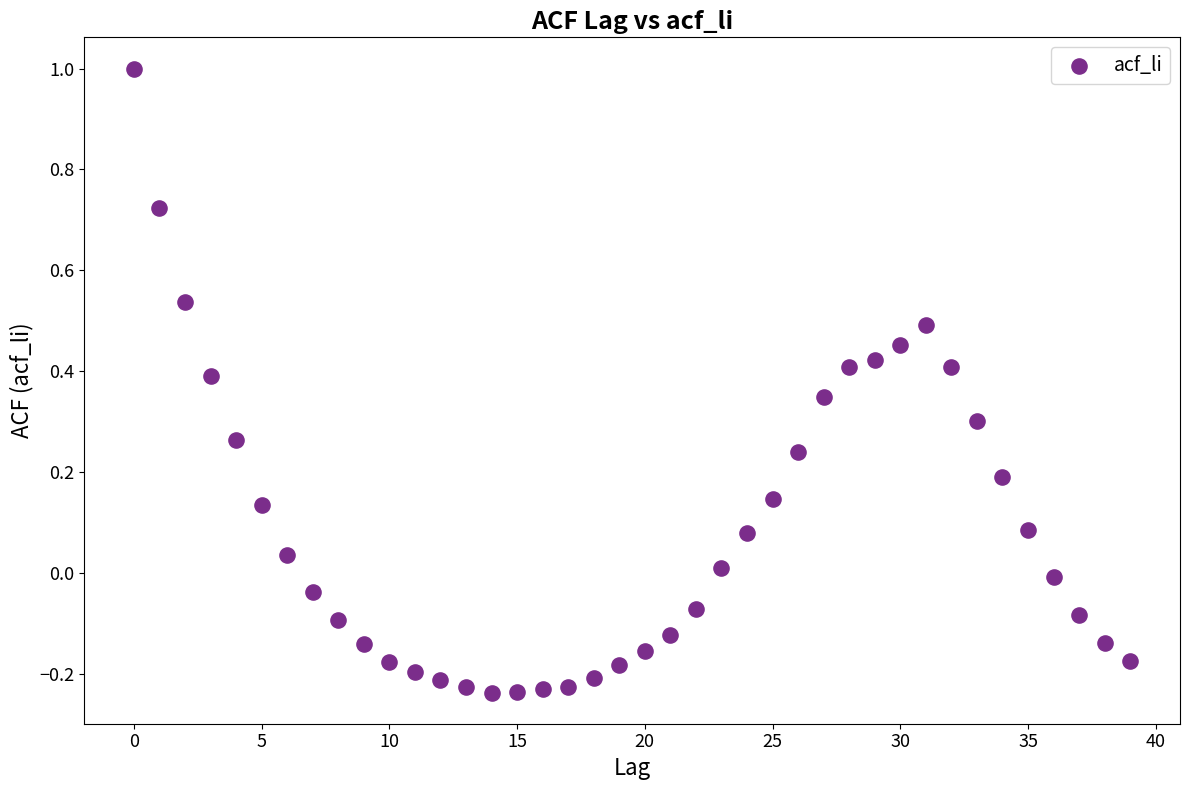

What is the range of Y values (max minus min)?

1.2